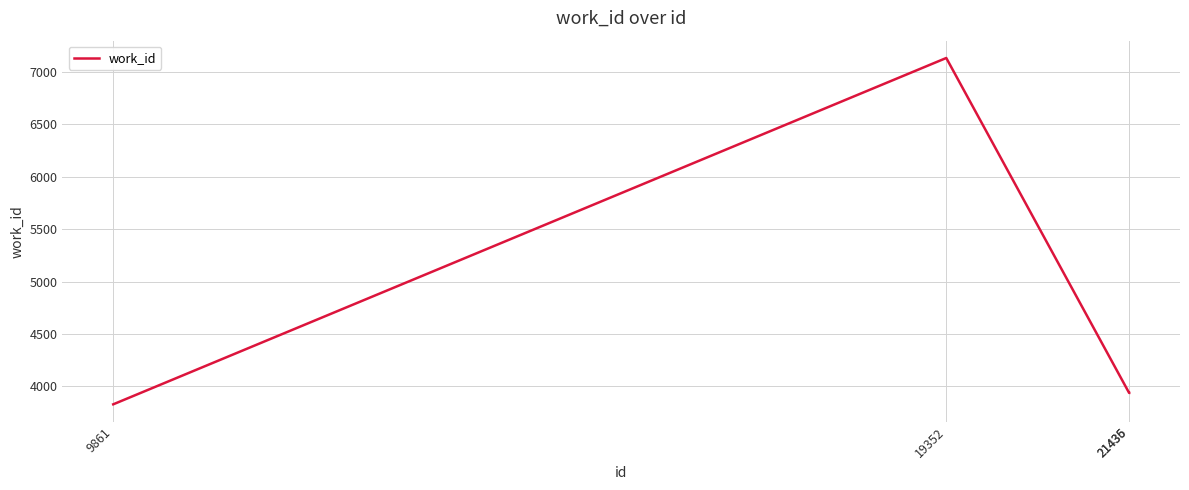

What is the difference between the second highest and minimum values?

109